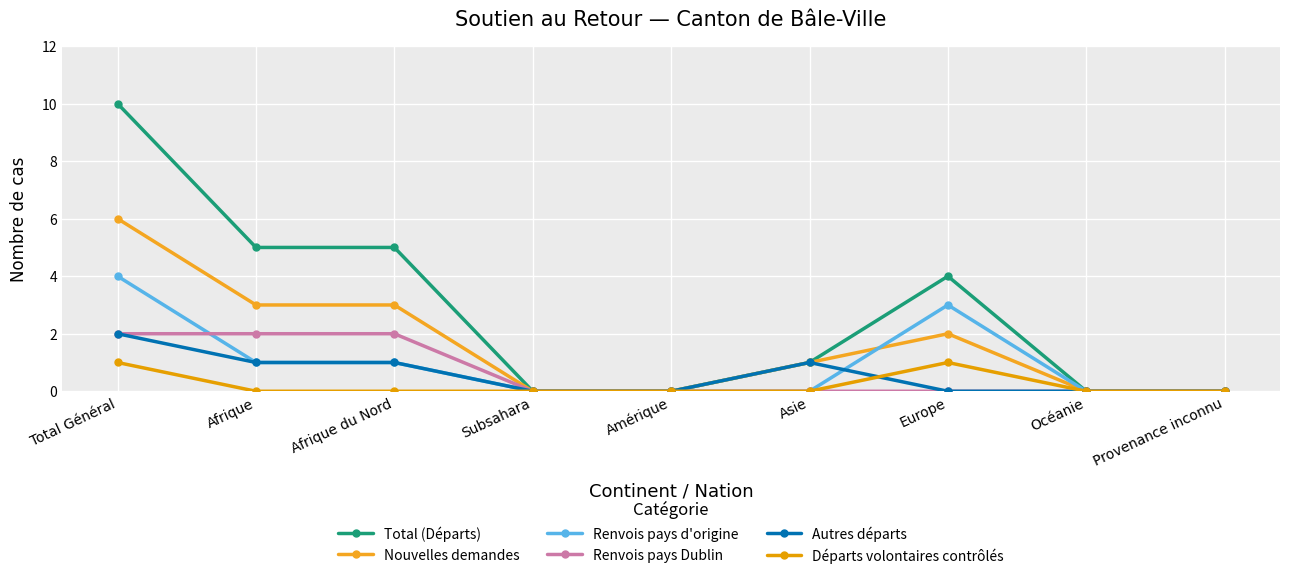

What is the maximum value for Renvois pays d'origine?

4